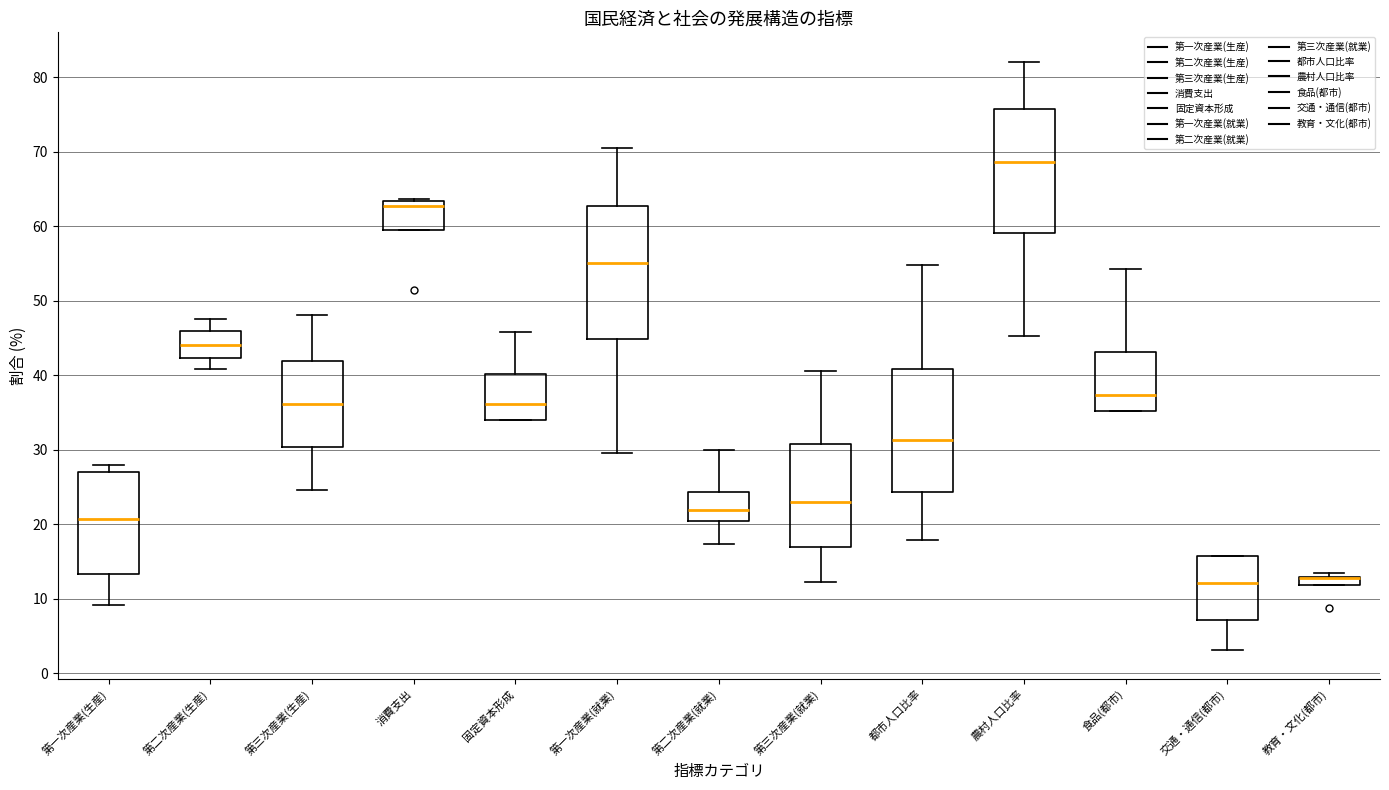

Where does the lower whisker of the box for 第三次産業(就業) end on the y-axis? The values are not printed on the chart, so give them approximately, as read against the axis.

12